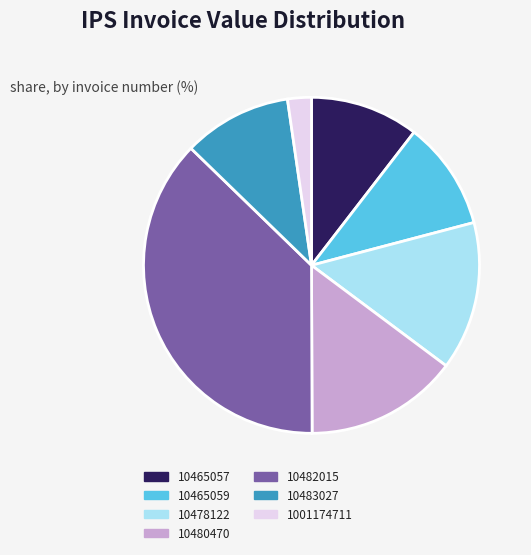

Is the sum of 10465059 and 10465057 greater than half?

No